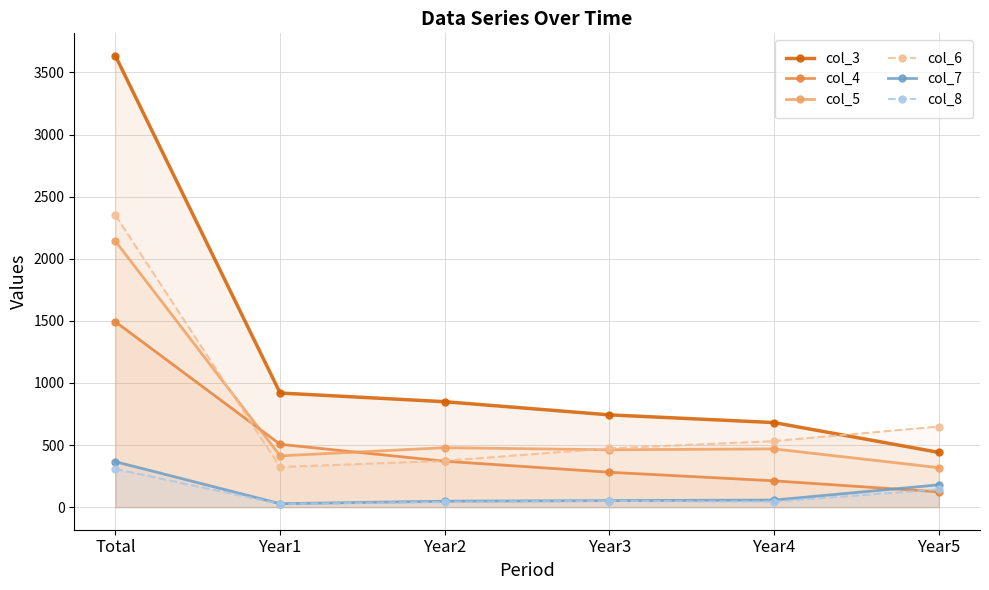

What are all the series names shown in the legend?

col_3, col_4, col_5, col_6, col_7, col_8